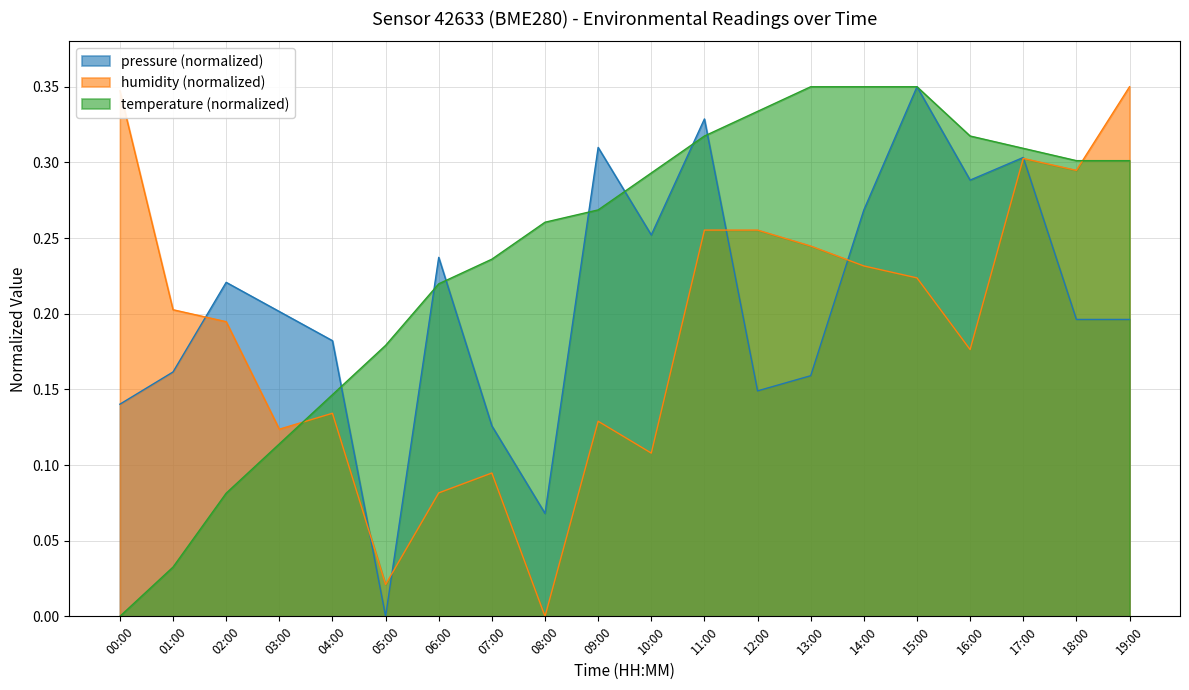

At 02:00, list the series in order from smallest to largest.

temperature (normalized), humidity (normalized), pressure (normalized)